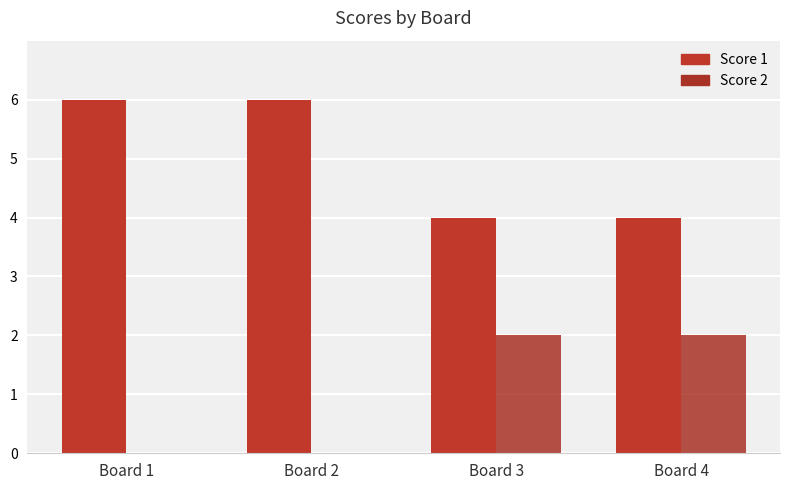

Where is Score 1 nearest to the value 5?

Board 1